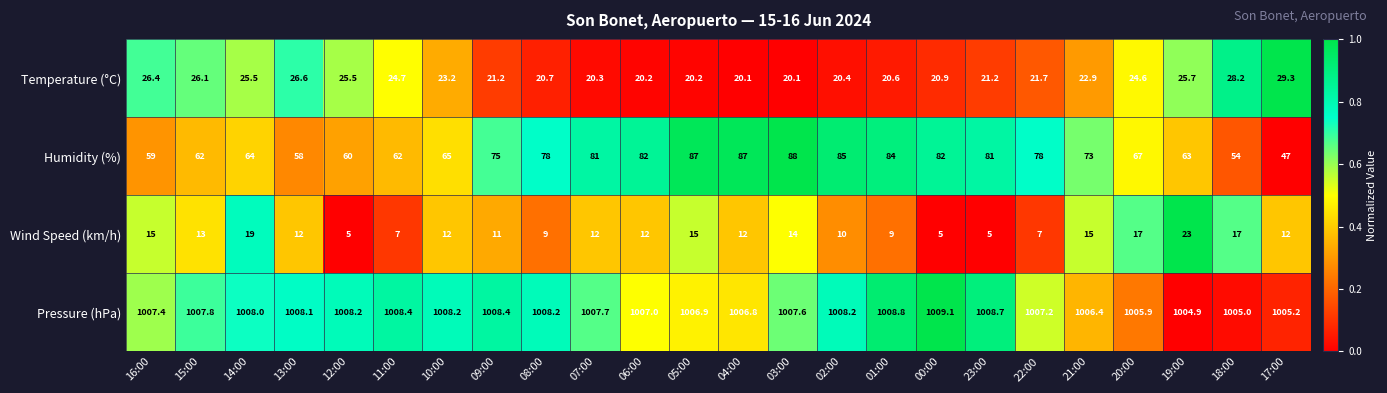

What is the spread (max minus min) of values at 01:00?

999.8